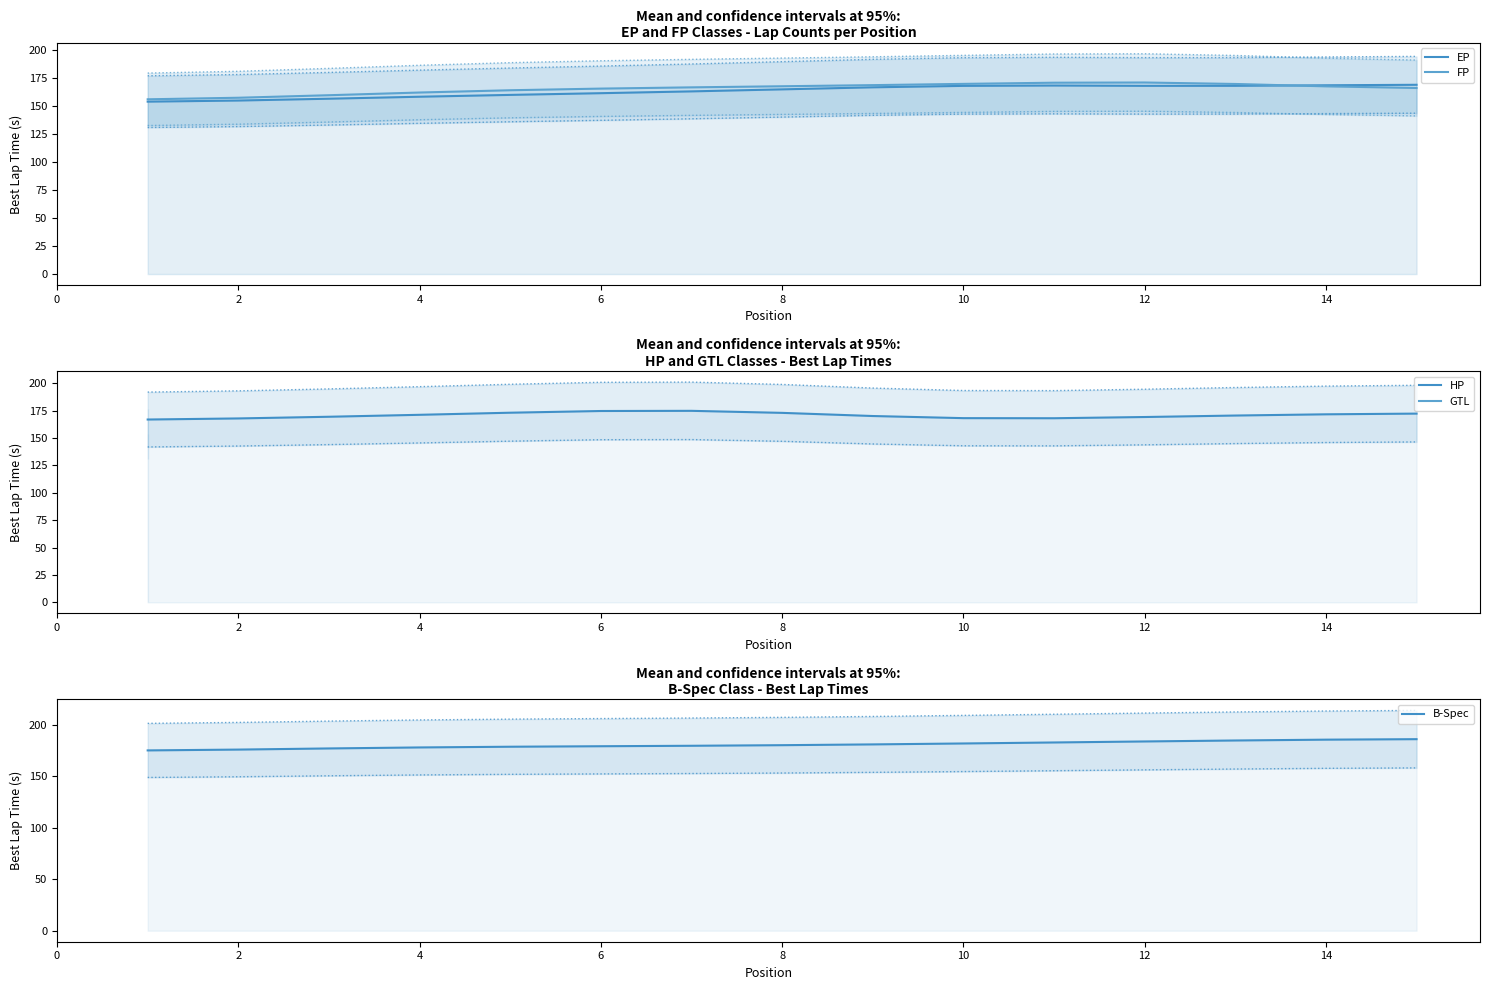

Which series has the largest total across all categories?

B-Spec